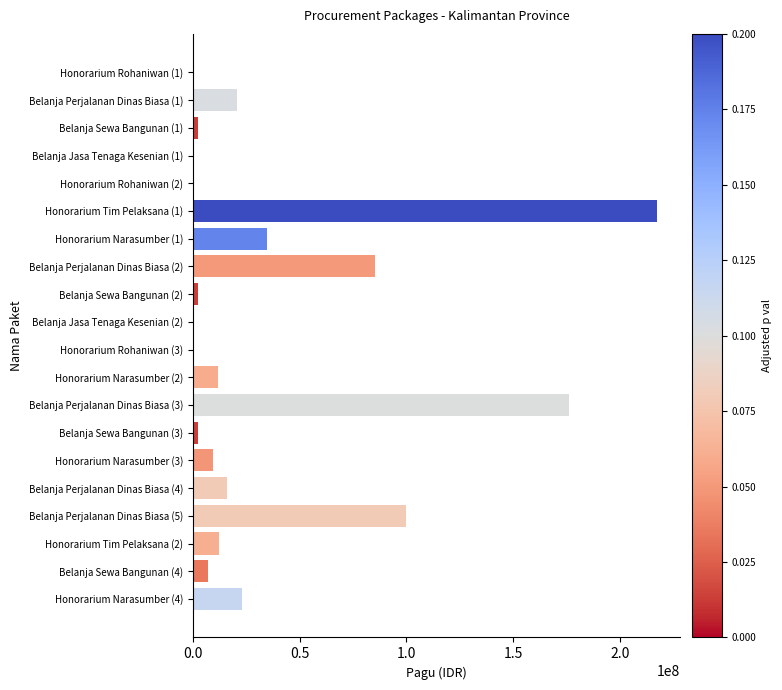

What is the sum of all values?

723083000